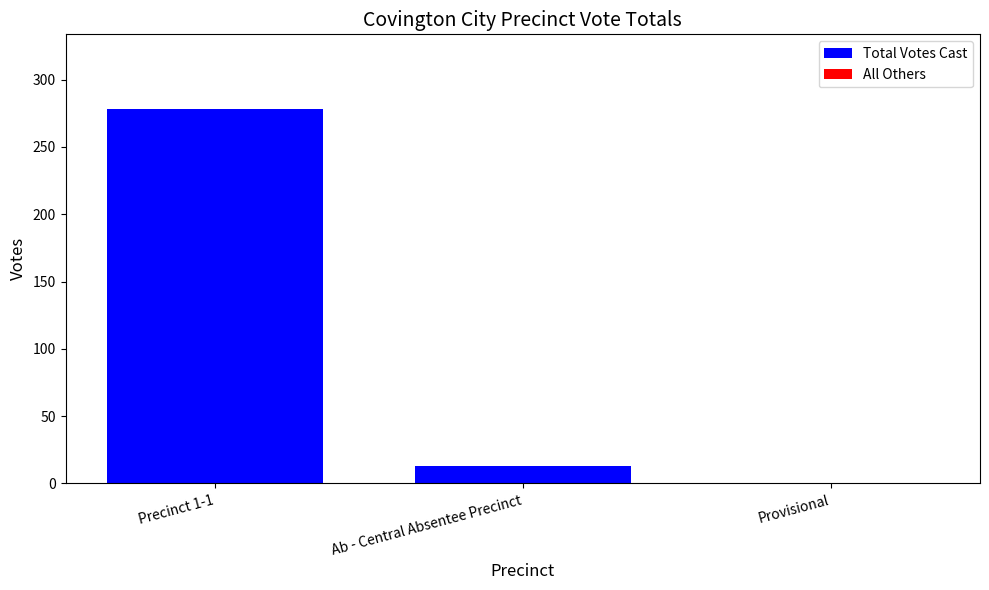

Between Ab - Central Absentee Precinct and Provisional, which is larger?

Ab - Central Absentee Precinct